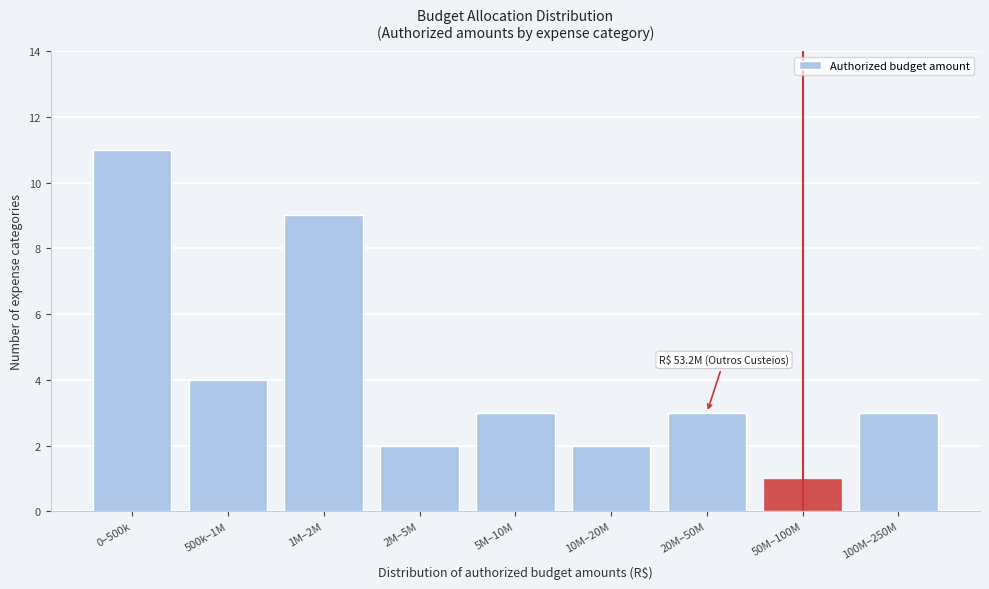

Reading left to right, list all the values displayed in this chart.

0–500k=11	500k–1M=4	1M–2M=9	2M–5M=2	5M–10M=3	10M–20M=2	20M–50M=3	50M–100M=1	100M–250M=3